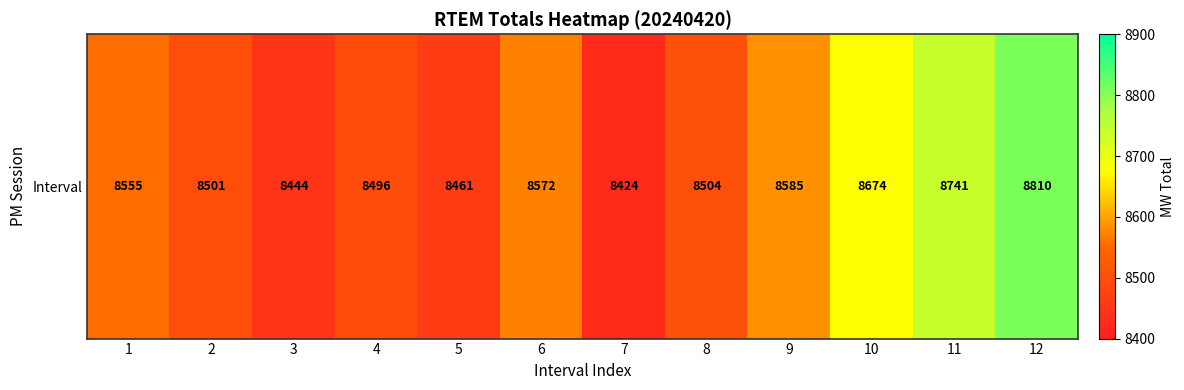

How many data points are above 8555?

5